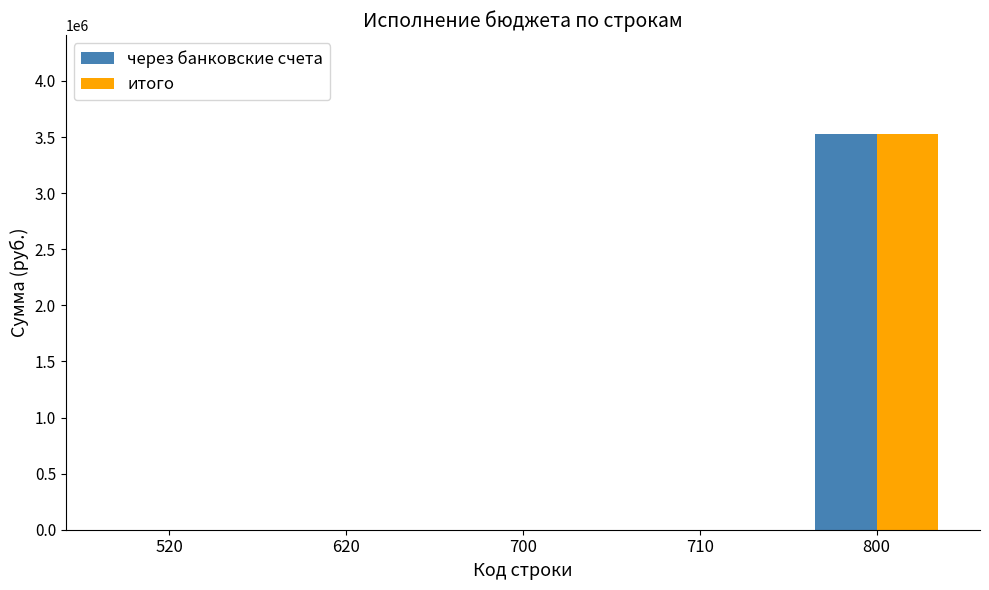

At which category is the sum across all series the highest?

800